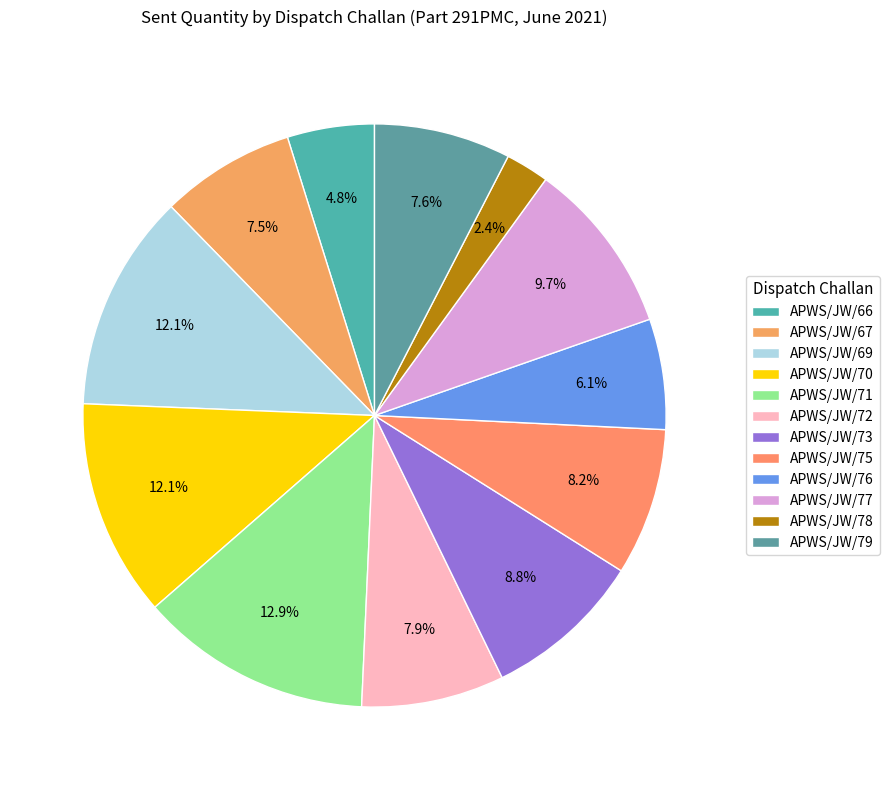

To the nearest percent, what is the average slice percentage?

8%